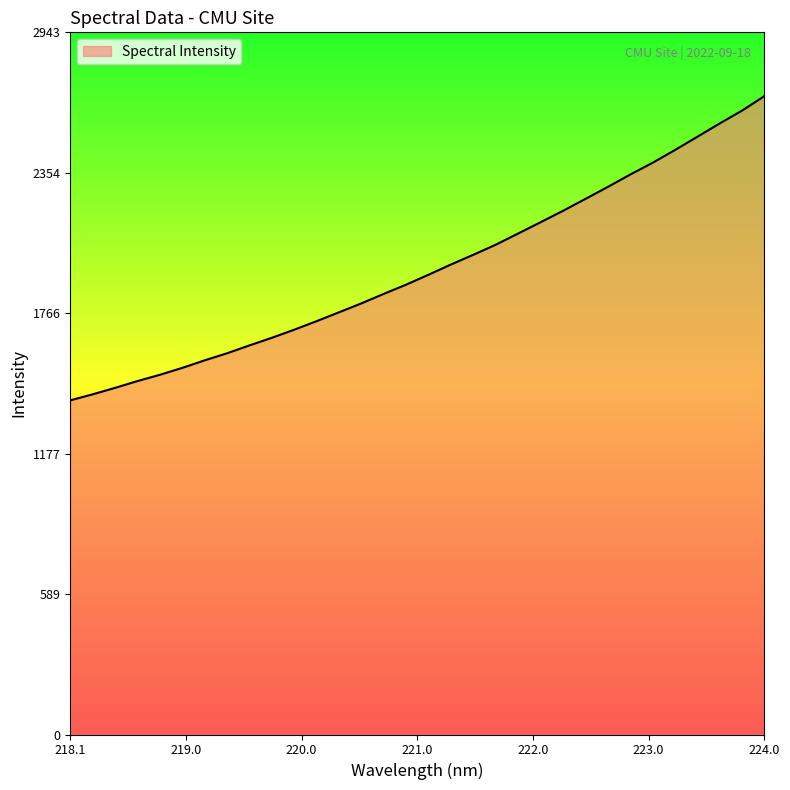

What is the greatest value displayed?

2675.1